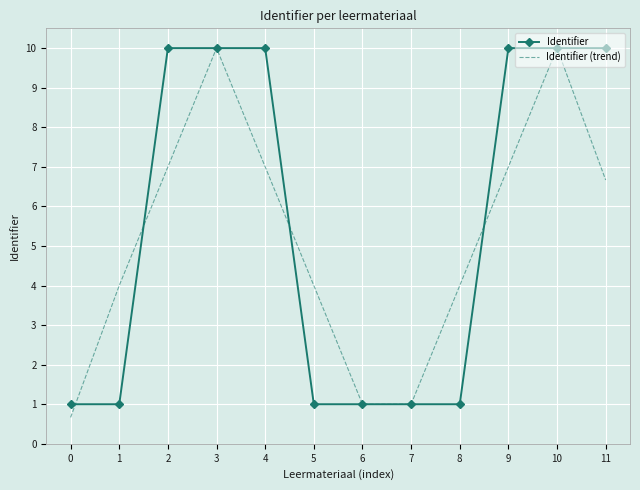

What is the sum of all Identifier values?

66.0